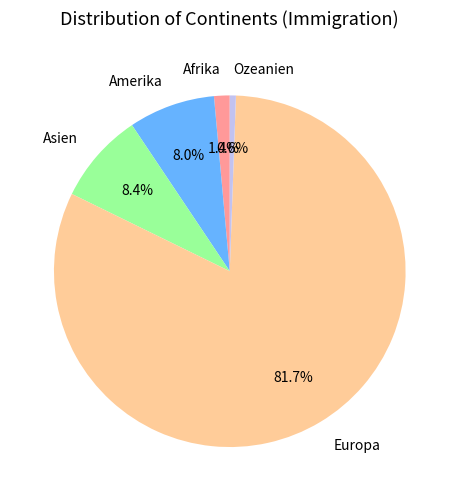

Does Asien represent more than half of the total?

No